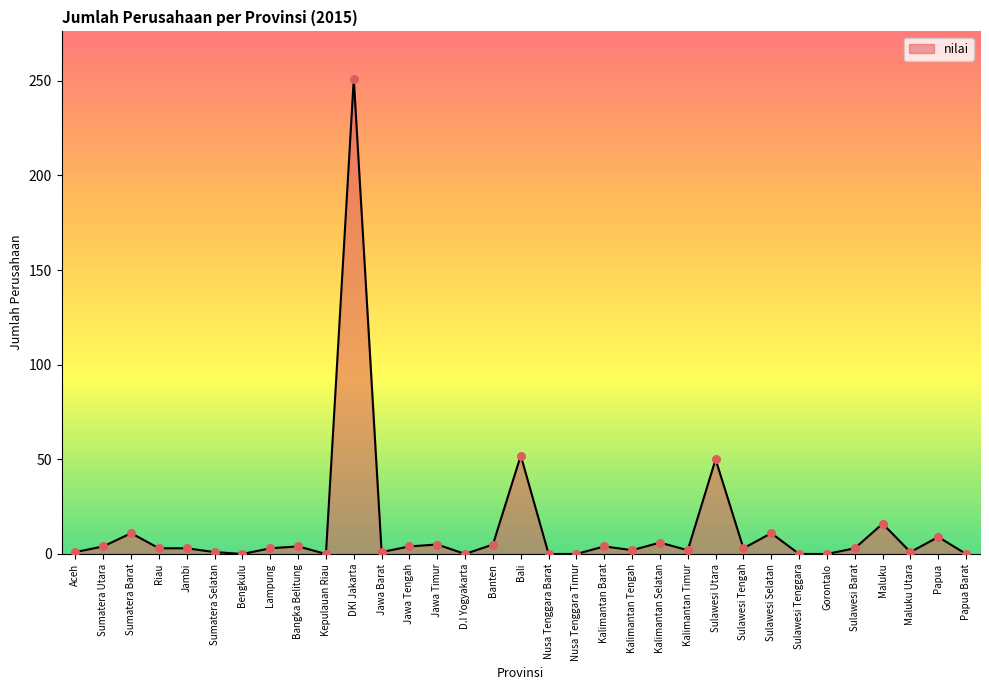

What is the change in value from Riau to Sumatera Selatan?

-2